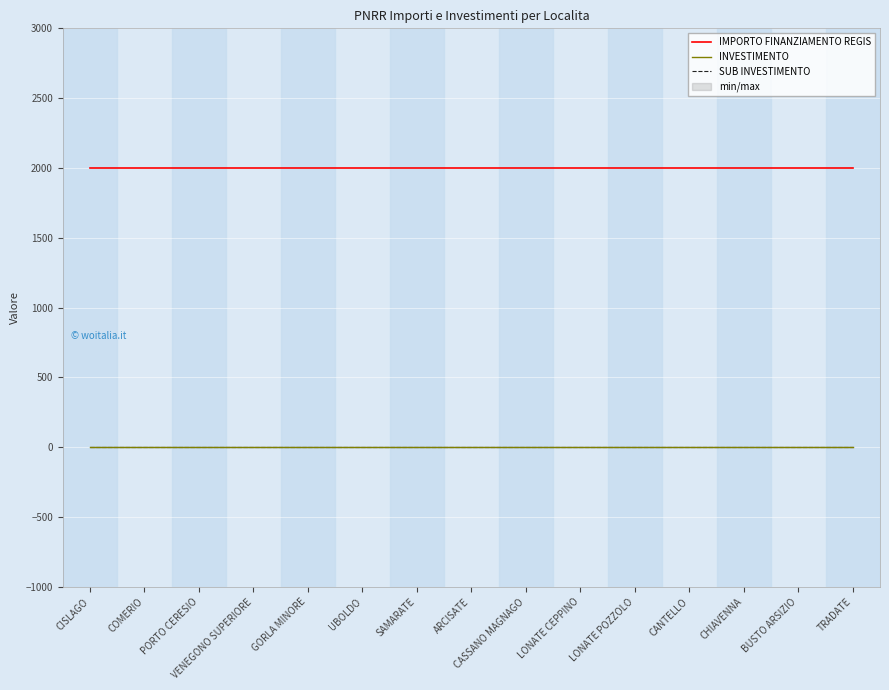

Reading left to right, list all the values displayed in this chart.

IMPORTO FINANZIAMENTO REGIS: CISLAGO=2000.0	COMERIO=2000.0	PORTO CERESIO=2000.0	VENEGONO SUPERIORE=2000.0	GORLA MINORE=2000.0	UBOLDO=2000.0	SAMARATE=2000.0	ARCISATE=2000.0	CASSANO MAGNAGO=2000.0	LONATE CEPPINO=2000.0	LONATE POZZOLO=2000.0	CANTELLO=2000.0	CHIAVENNA=2000.0	BUSTO ARSIZIO=2000.0	TRADATE=2000.0
INVESTIMENTO: CISLAGO=2.1	COMERIO=2.1	PORTO CERESIO=2.1	VENEGONO SUPERIORE=2.1	GORLA MINORE=2.1	UBOLDO=2.1	SAMARATE=2.1	ARCISATE=2.1	CASSANO MAGNAGO=2.1	LONATE CEPPINO=2.1	LONATE POZZOLO=2.1	CANTELLO=2.1	CHIAVENNA=2.1	BUSTO ARSIZIO=2.1	TRADATE=2.1
SUB INVESTIMENTO: CISLAGO=2.1	COMERIO=2.1	PORTO CERESIO=2.1	VENEGONO SUPERIORE=2.1	GORLA MINORE=2.1	UBOLDO=2.1	SAMARATE=2.1	ARCISATE=2.1	CASSANO MAGNAGO=2.1	LONATE CEPPINO=2.1	LONATE POZZOLO=2.1	CANTELLO=2.1	CHIAVENNA=2.1	BUSTO ARSIZIO=2.1	TRADATE=2.1